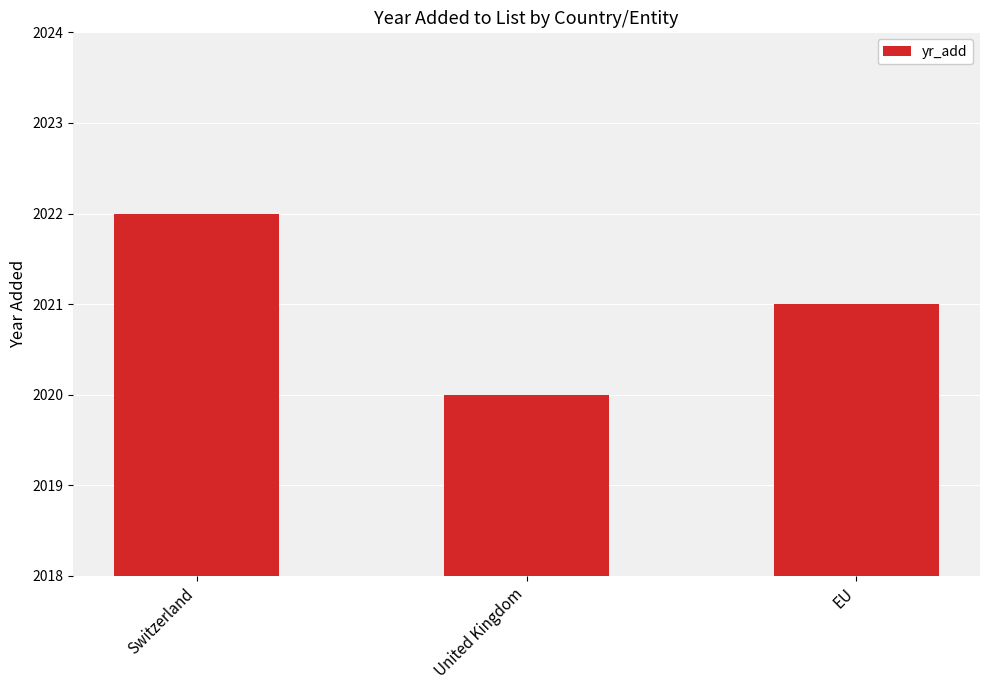

How many values are between 2020 and 2022?

3